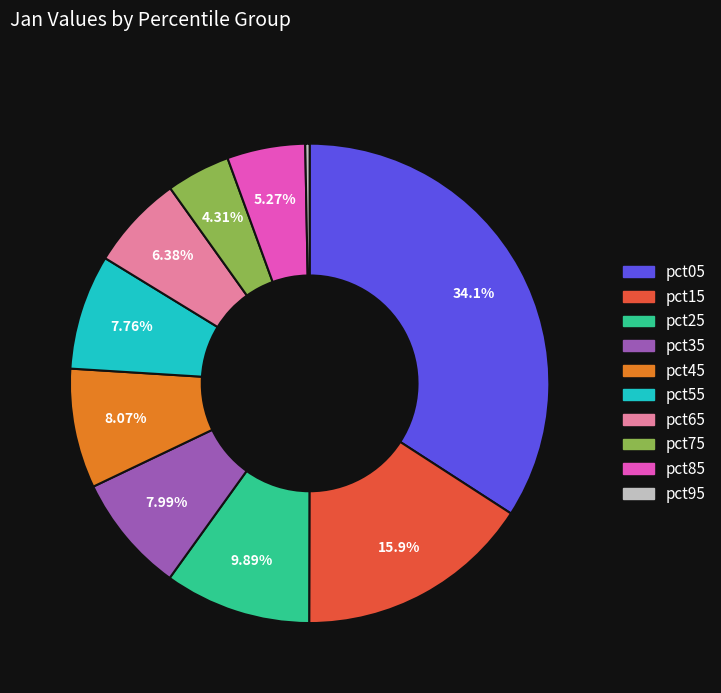

Is there any slice that represents more than half of the pie?

No